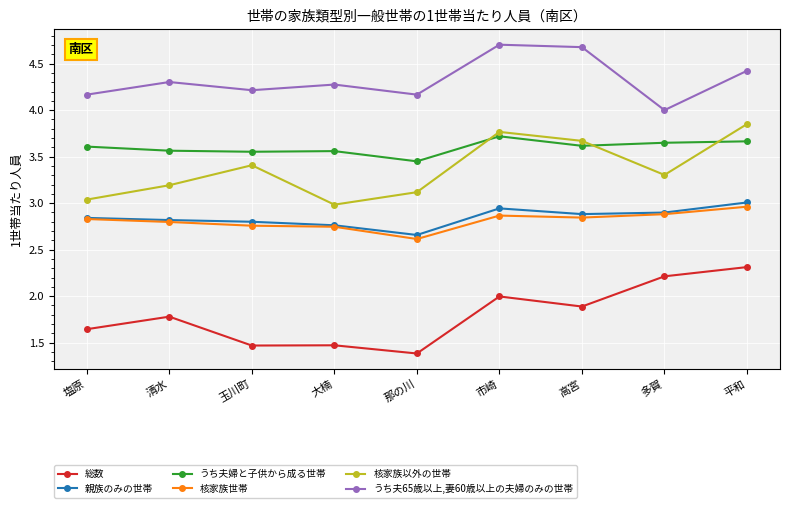

What is the difference between the maximum and minimum values in the 総数 series?

0.9